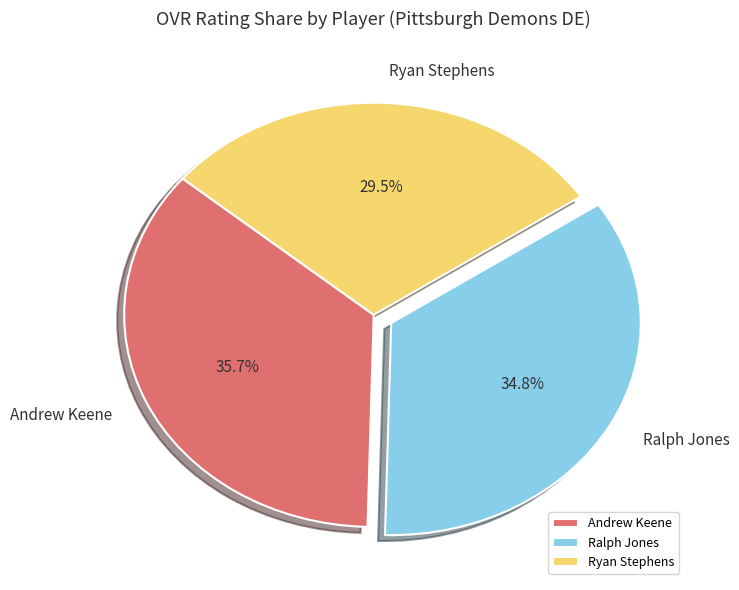

Does any single category account for the majority?

No